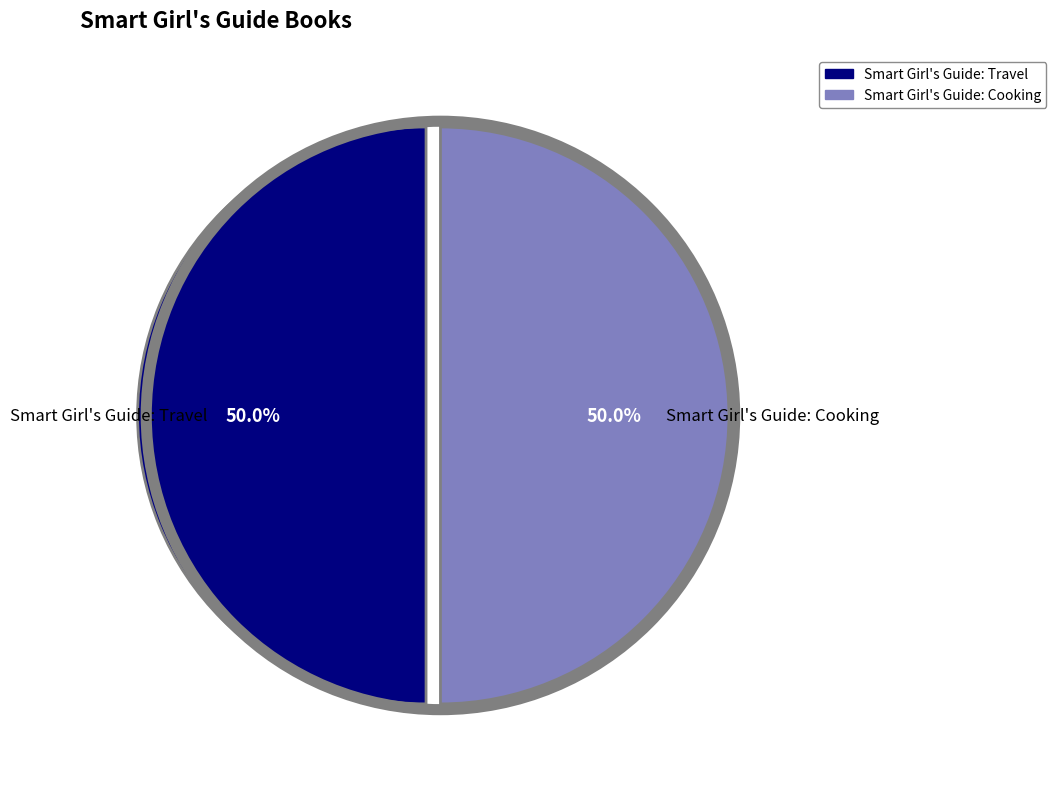

What is the ratio of the value at Smart Girl's Guide: Cooking to the value at Smart Girl's Guide: Travel?

1.0